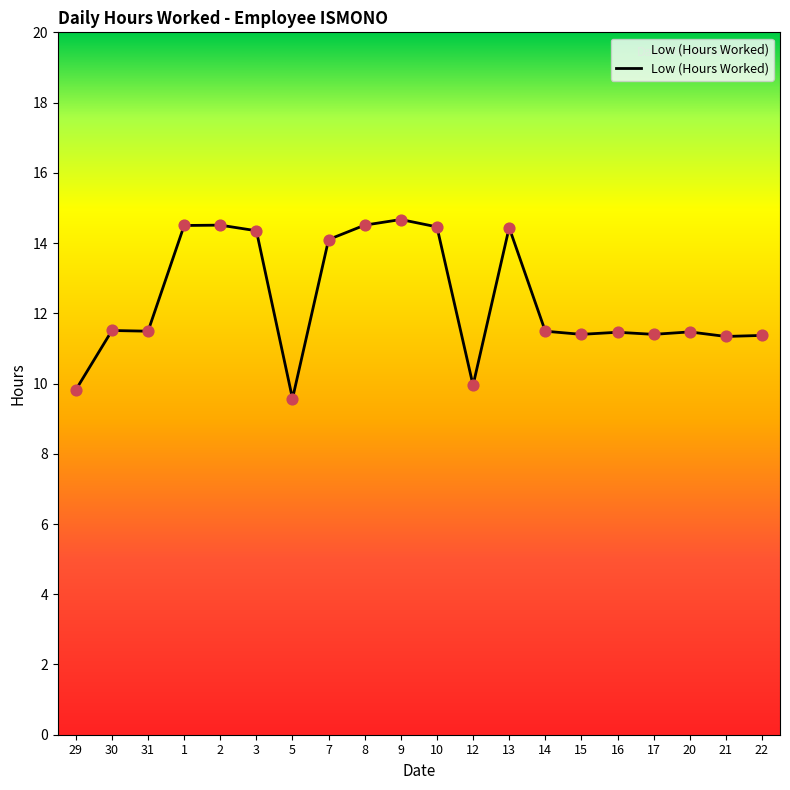

Between 30 and 1, which is larger?

1